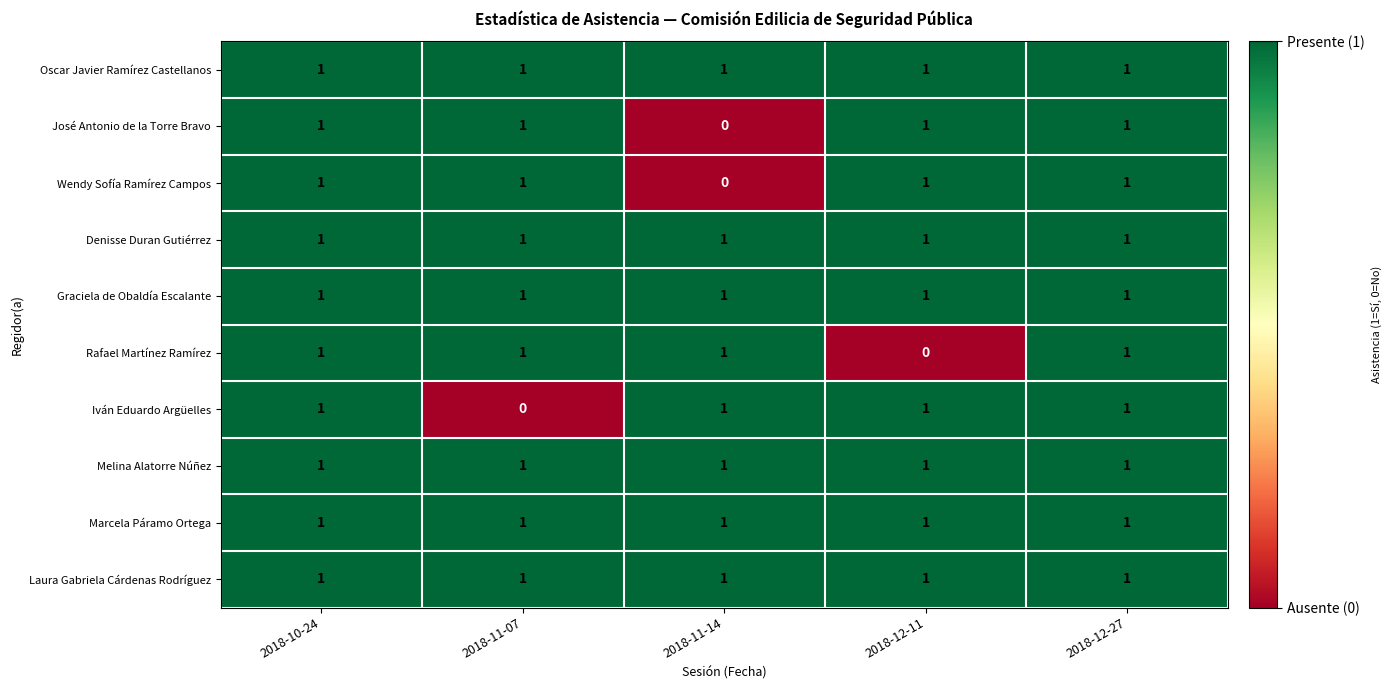

Between 2018-10-24 and 2018-12-11, which series saw the biggest shift?

Rafael Martínez Ramírez